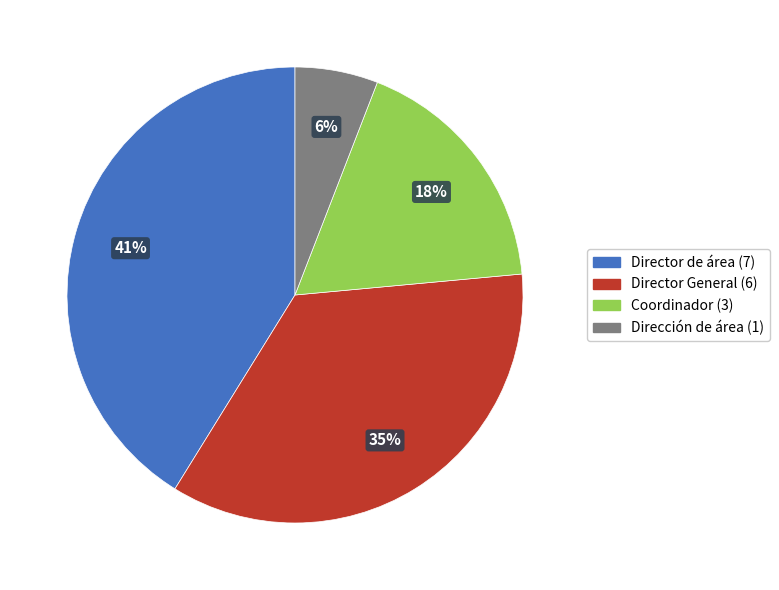

Does Director de área represent more than half of the total?

No